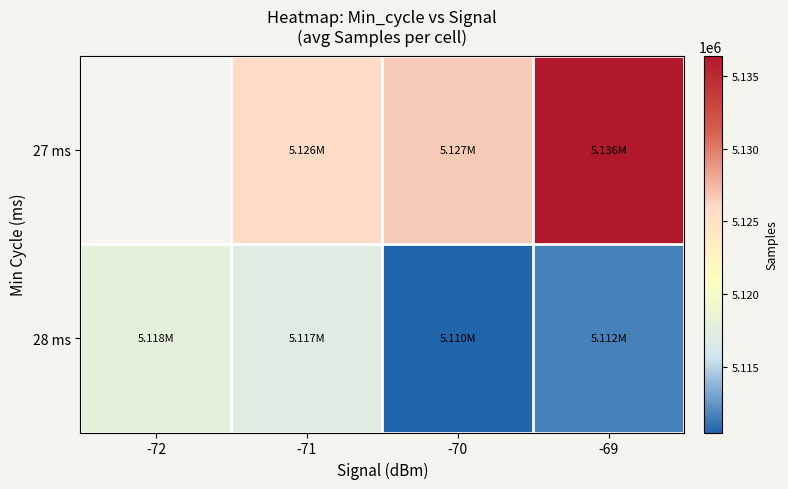

The 27 ms series shows 5126032.7 at -71. True or false?

True